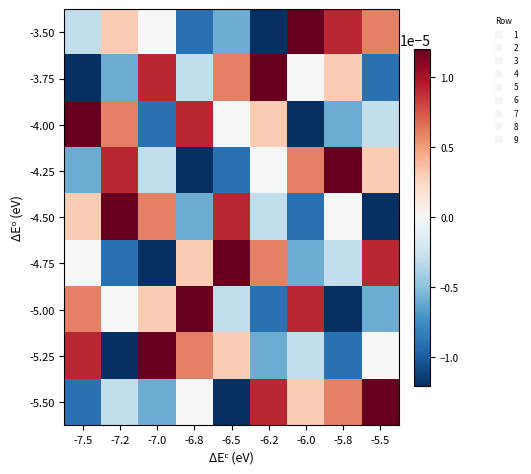

At how many categories does at least one series exceed 0?

9